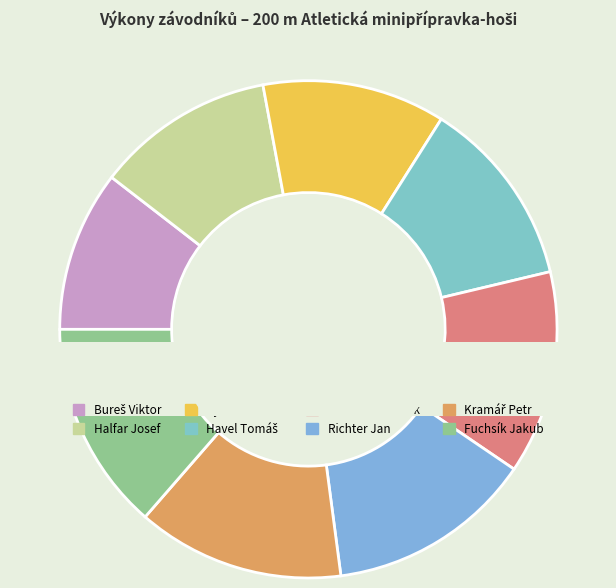

To the nearest percent, what is the difference between the largest and smallest slice percentages?

4%